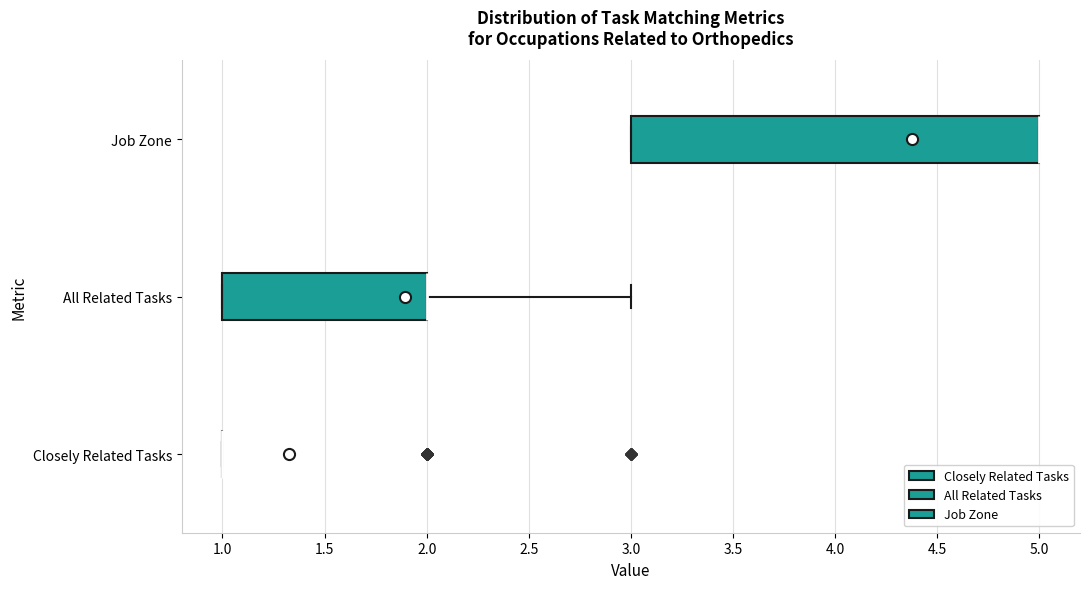

Where is the right edge of the box for All Related Tasks on the x-axis? The values are not printed on the chart, so give them approximately, as read against the axis.

2